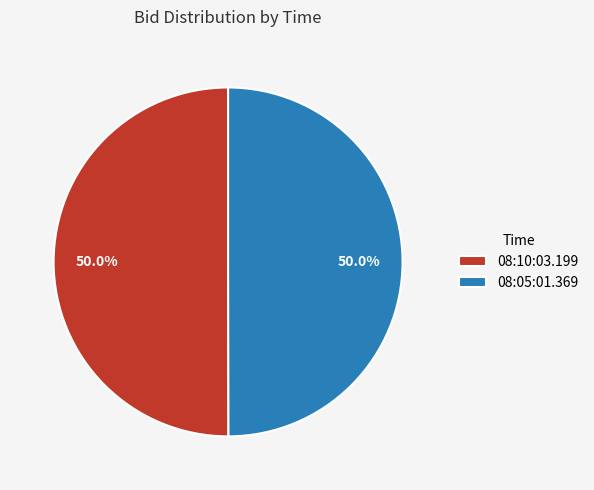

How many segments does this pie chart have?

2